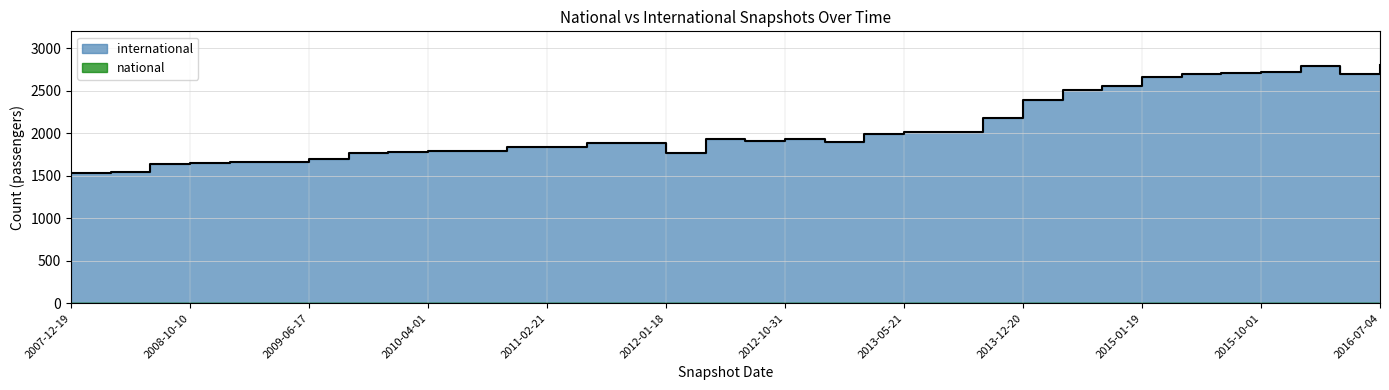

At which category does the data reach its first local valley?

2012-01-18